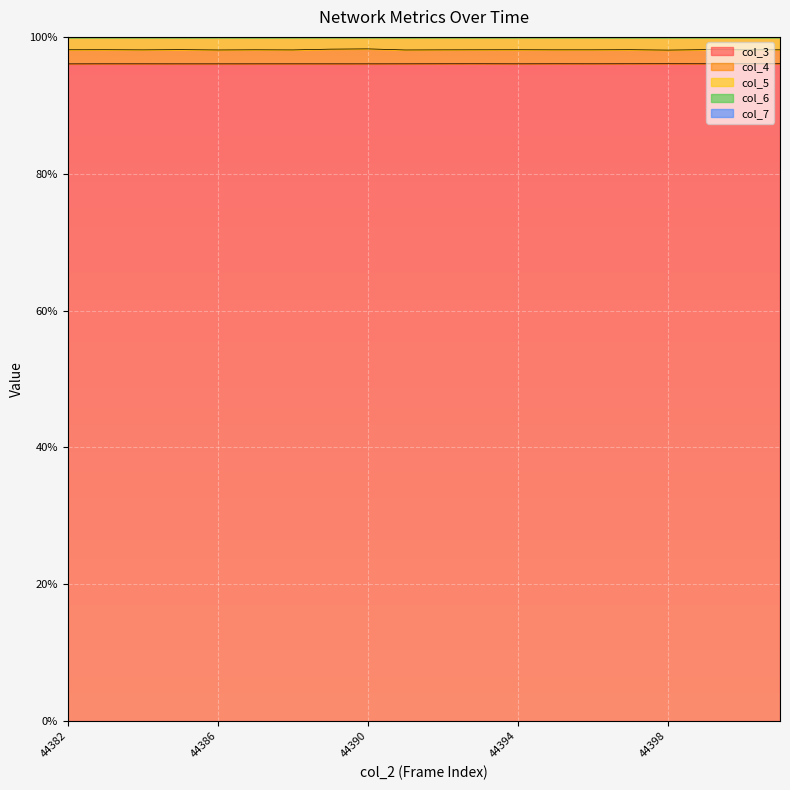

The col_7 series shows 1.0 at 44397. True or false?

True